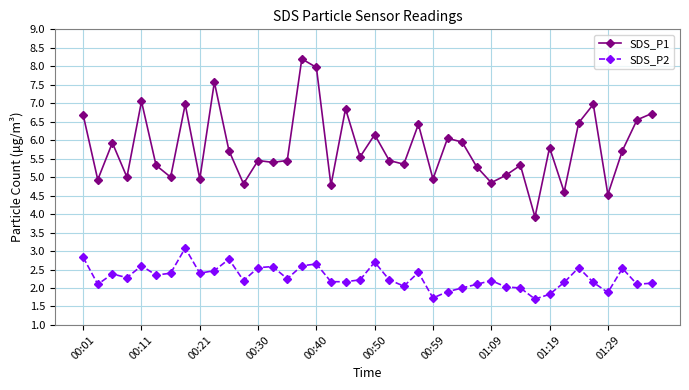

Which series has the largest range (max minus min)?

SDS_P1